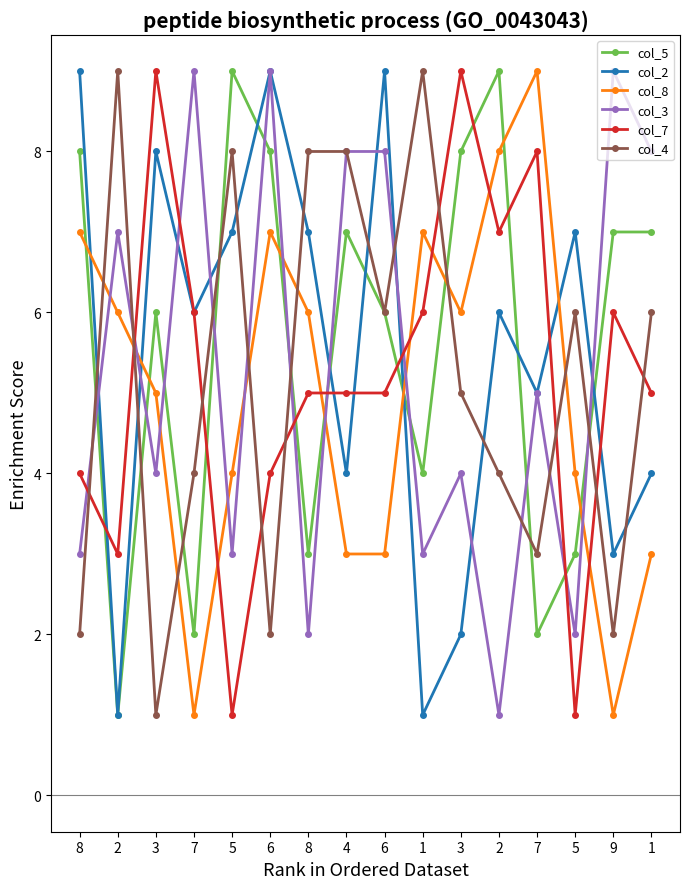

At which label is col_2 closest to 5?

7